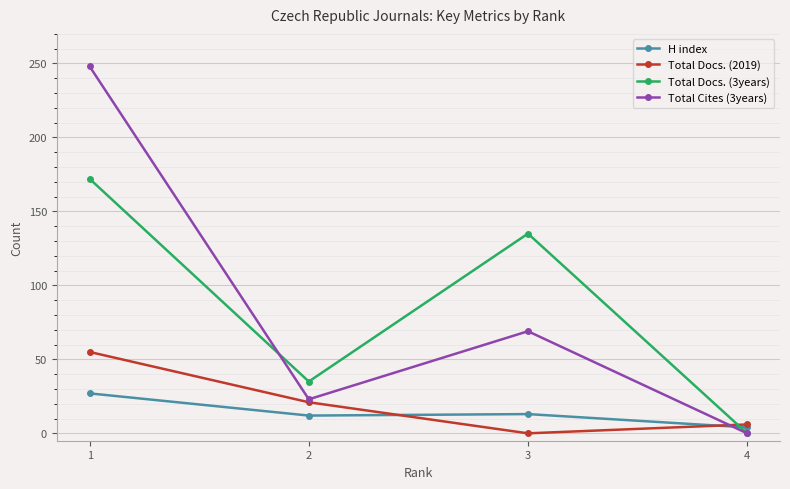

What is the maximum value for Total Docs. (2019)?

55